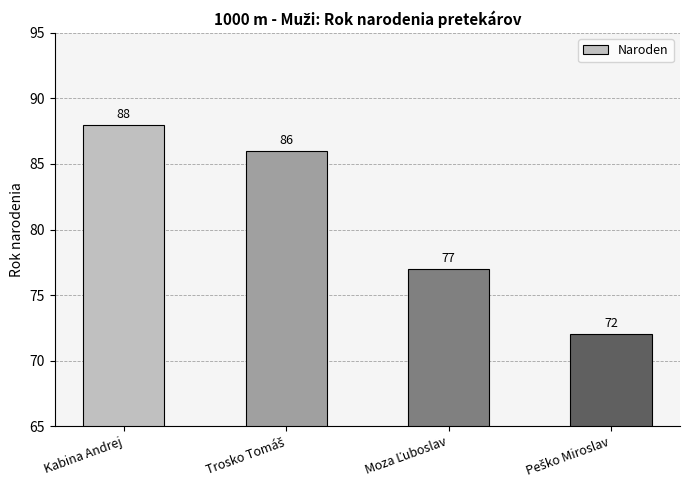

Reading left to right, list all the values displayed in this chart.

88	86	77	72